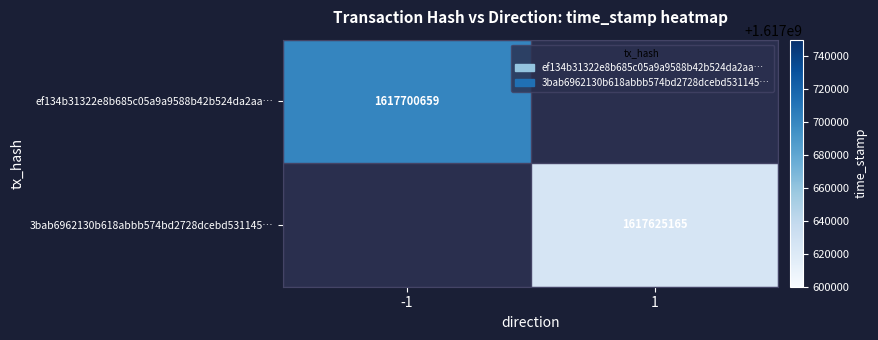

Is it true that ef134b31322e8b685c05a9a9588b42b524da2aa… equals 1010304048 at -1?

False